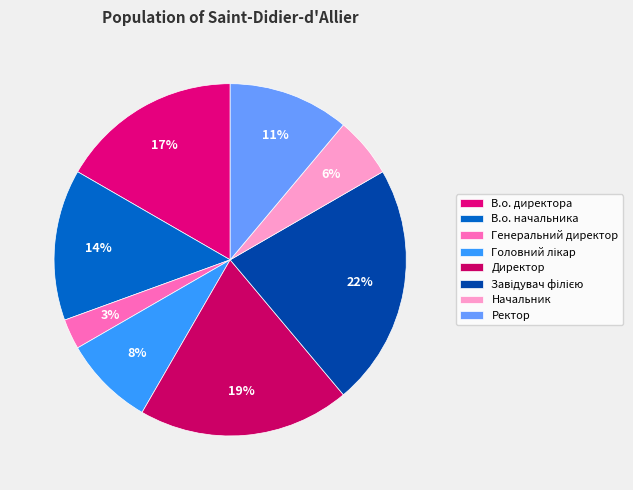

How many slices are in this pie chart?

8